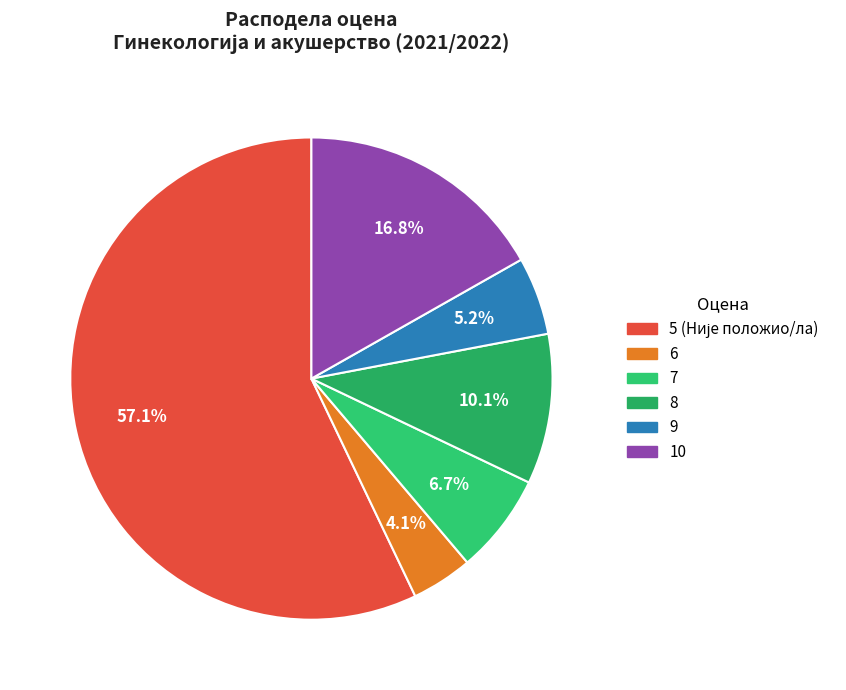

Rank the categories by value from lowest to highest.

6, 9, 7, 8, 10, 5